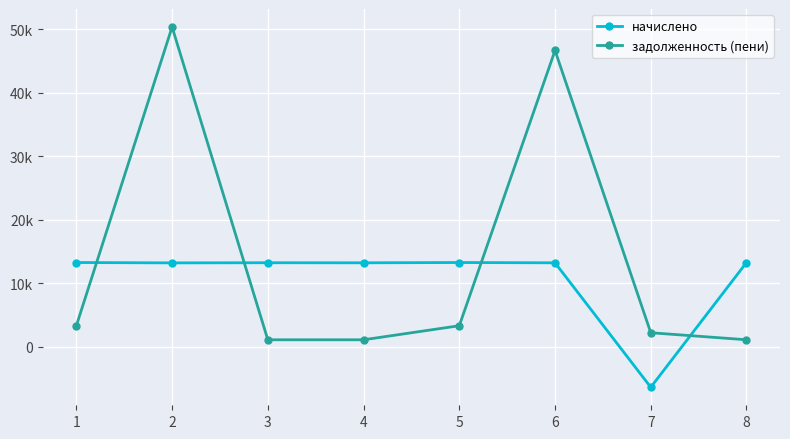

What is the value of the задолженность (пени) point at the 6th from the left?

46690.6